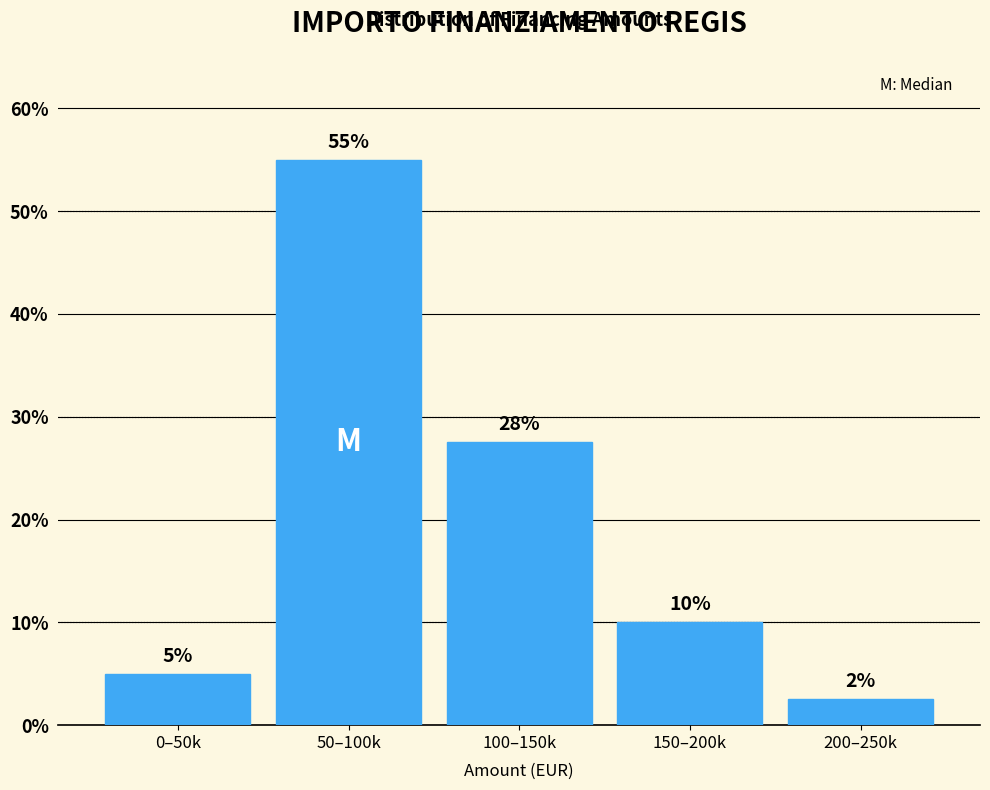

Which has a higher value, 50–100k or 100–150k?

50–100k